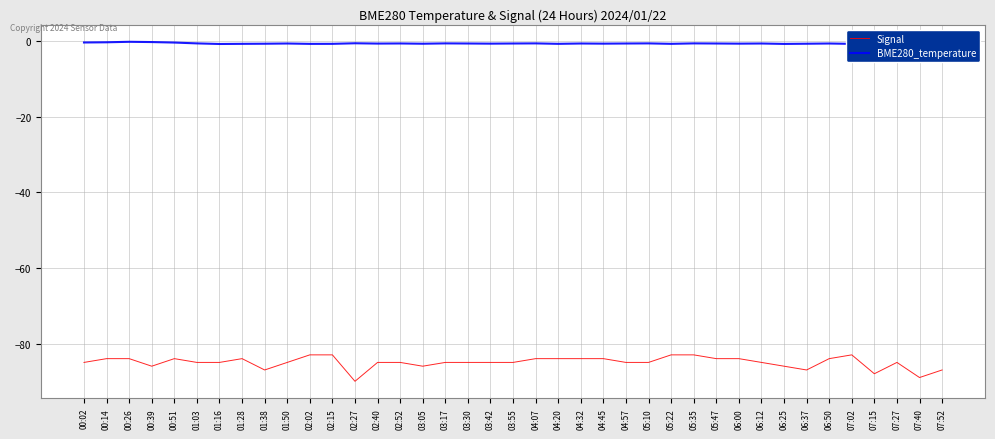

True or false: BME280_temperature has a value of -0.7 at 06:25.

True